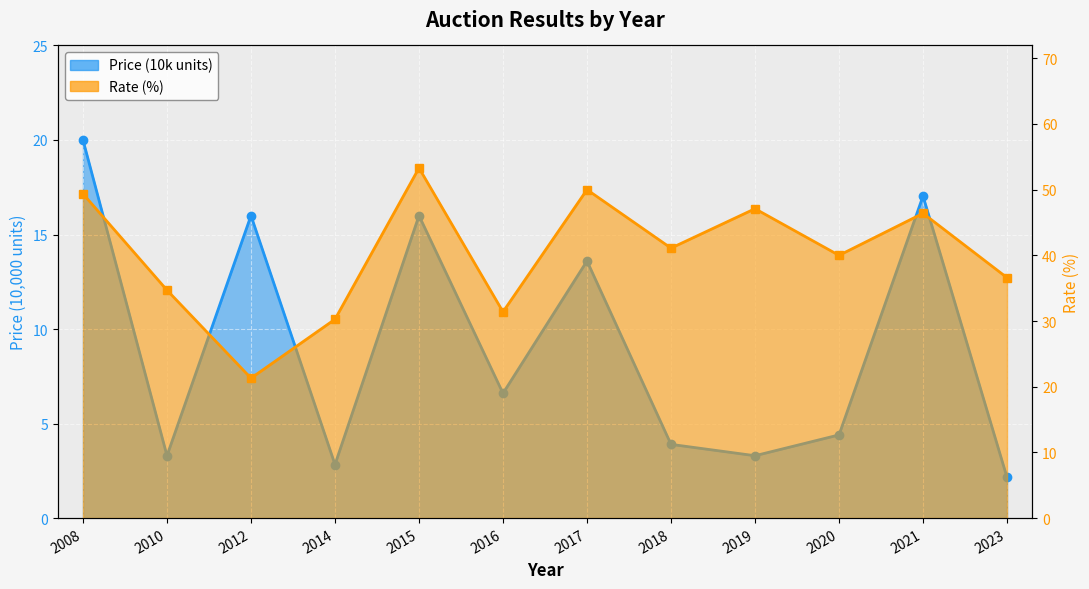

What is the value of the Price (10k) point at the 1st from the left?

20.0